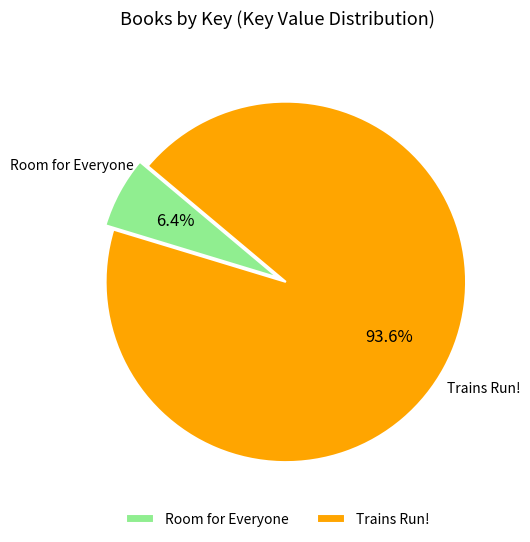

What percentage is NOT represented by Room for Everyone?

93.6%